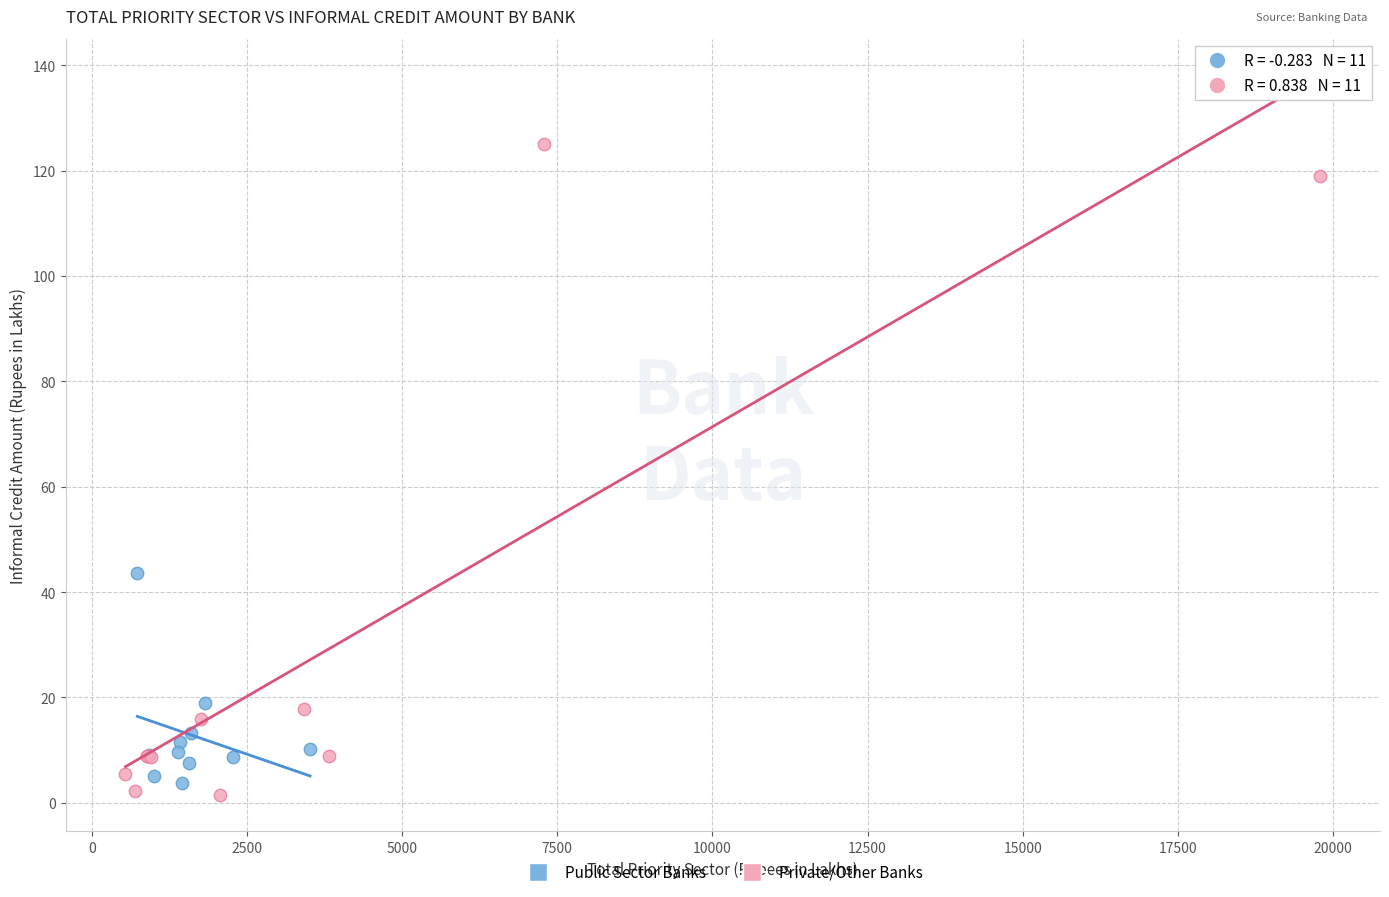

Which series has the widest spread of Y values?

Private/Other Banks